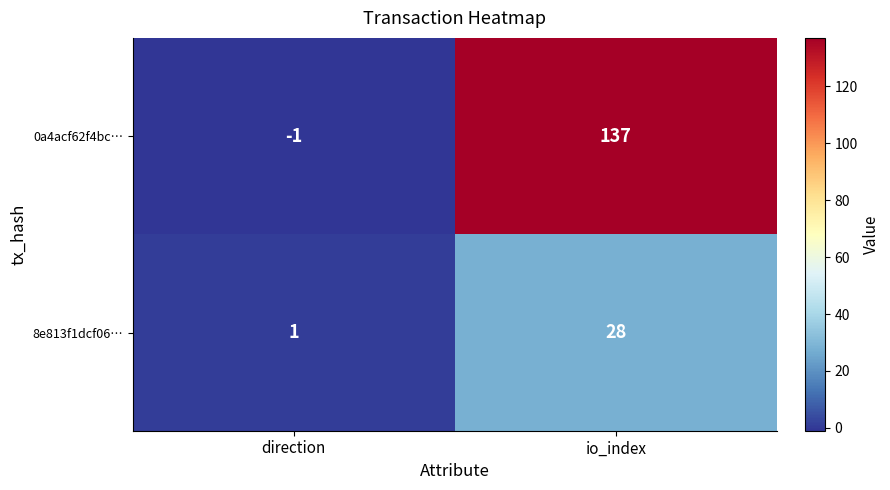

The 8e813f1dcf06… series shows 28 at io_index. True or false?

True